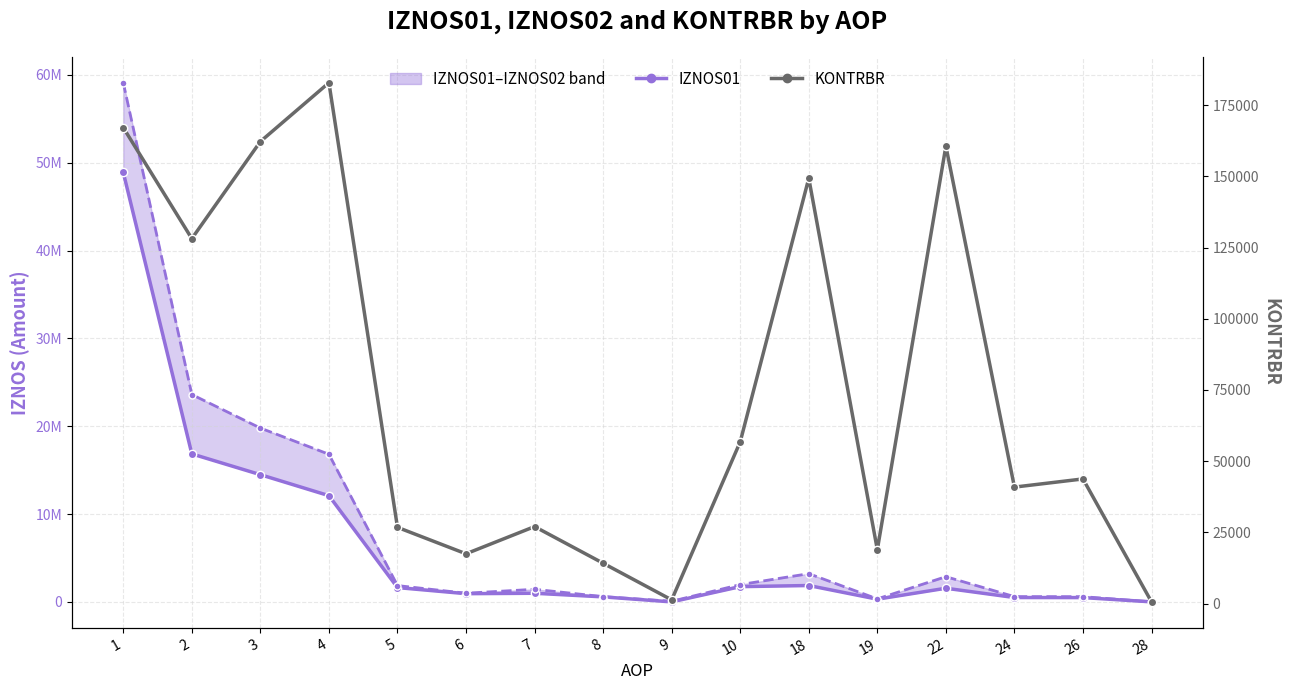

At how many categories does at least one series exceed 17899062?

3